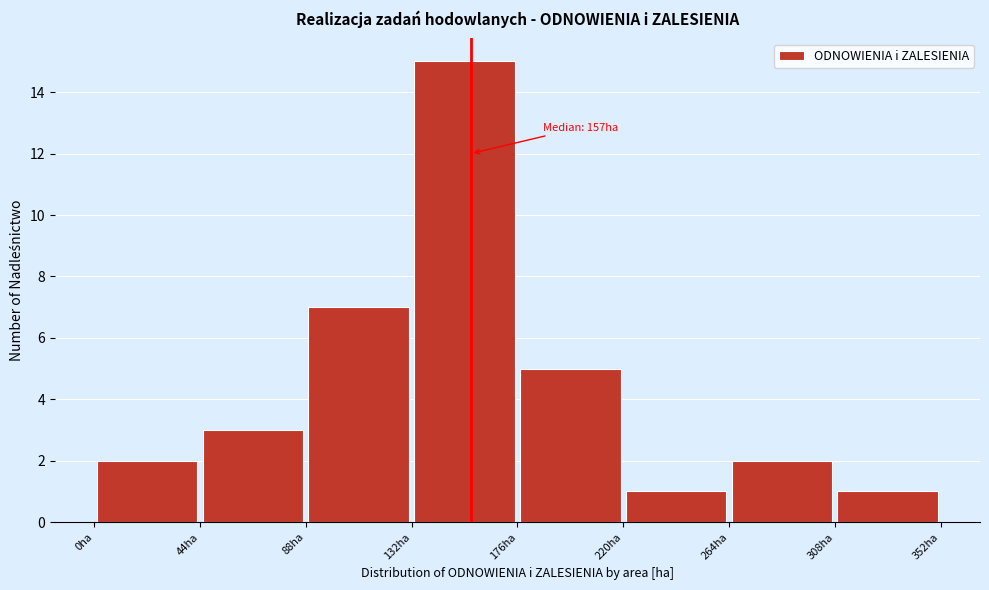

Which range on the x-axis has the tallest bar?

132 to 176